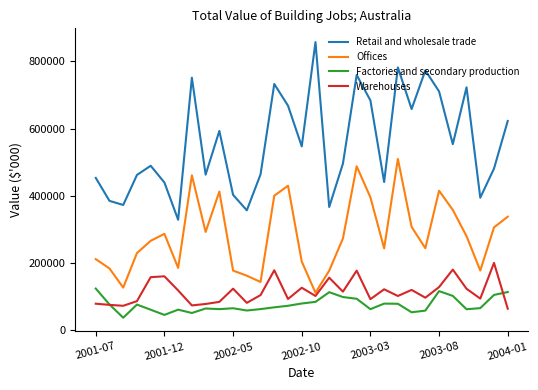

What is the lowest value of the Retail and wholesale trade series?

328601